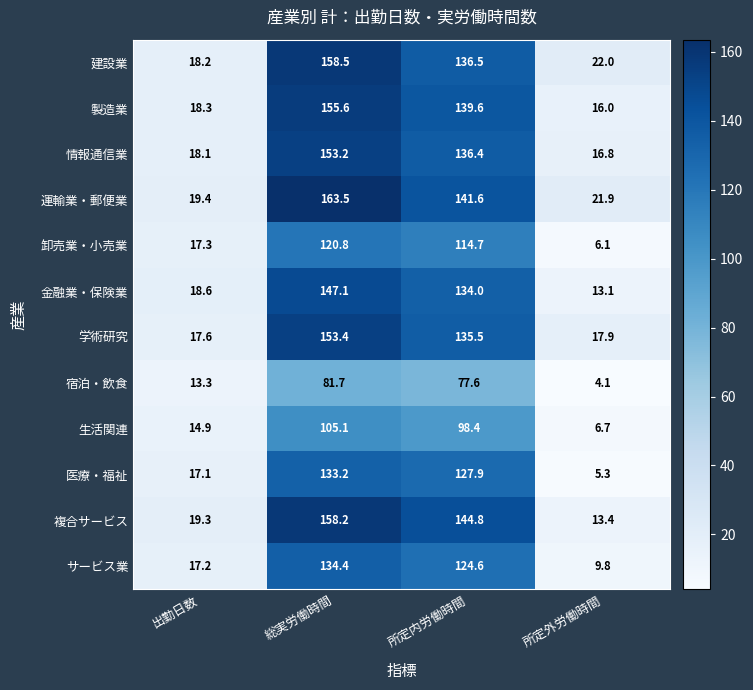

How many series are shown in this chart?

12